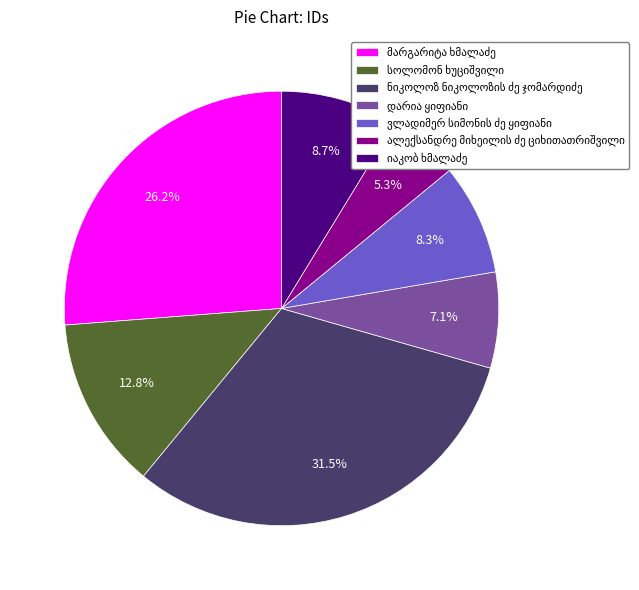

Is there a majority slice in this chart?

No